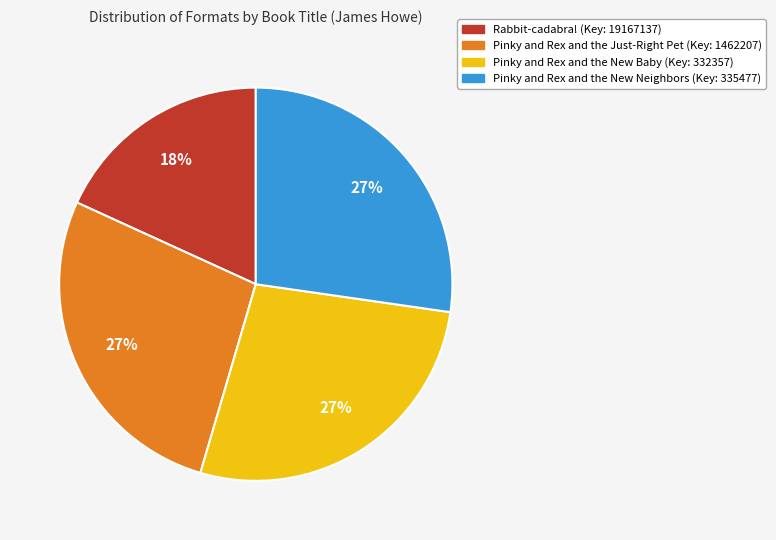

To the nearest percent, what is the difference between the largest and smallest slice percentages?

9%